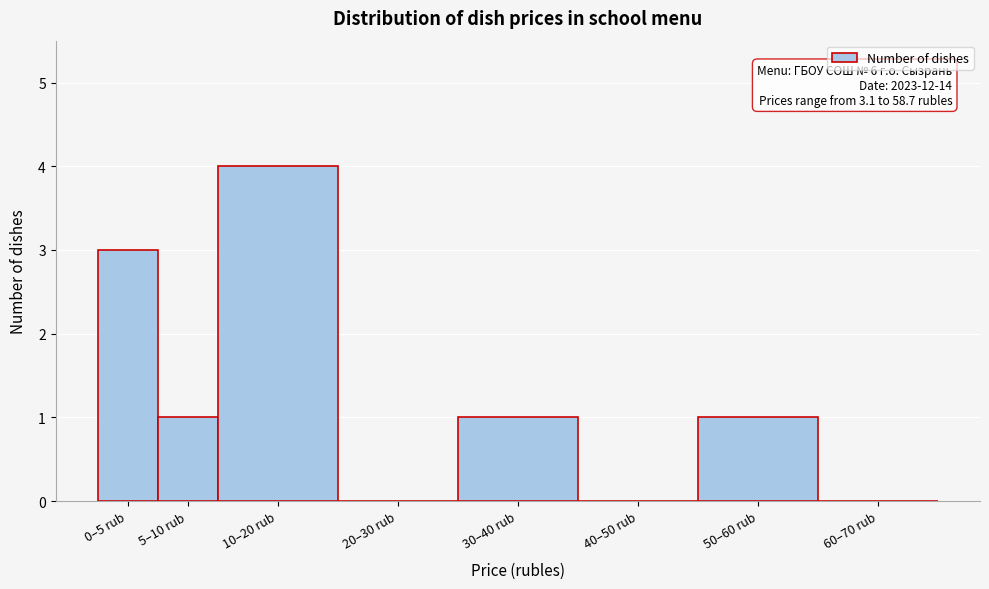

Reading left to right, list all the values displayed in this chart.

0–5 rub=3	5–10 rub=1	10–20 rub=4	20–30 rub=0	30–40 rub=1	40–50 rub=0	50–60 rub=1	60–70 rub=0